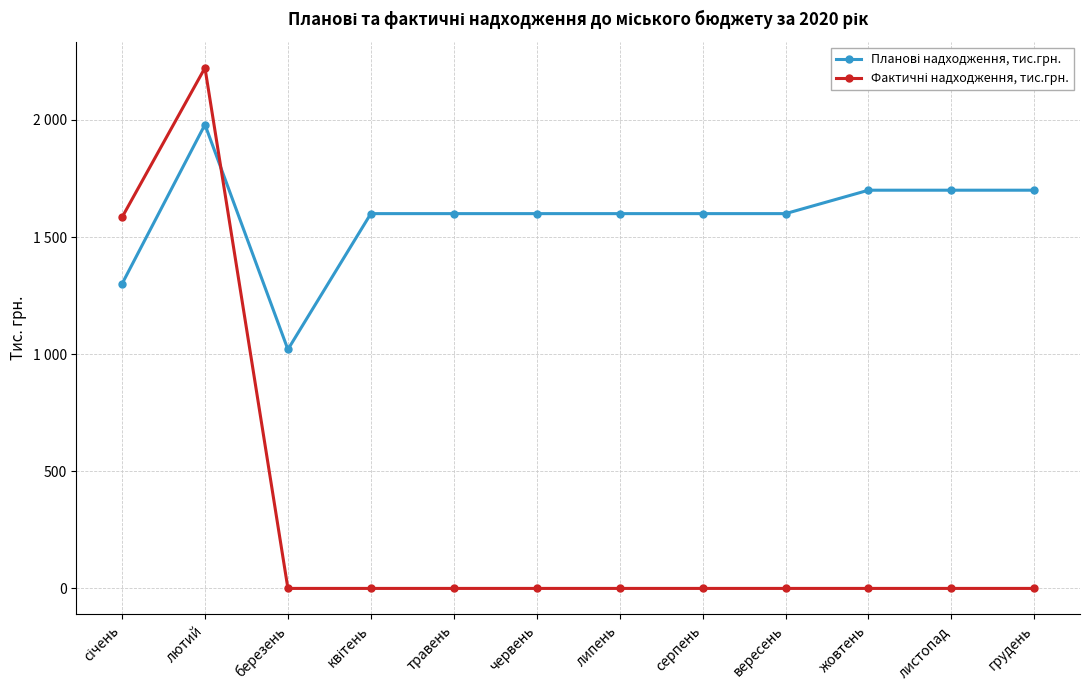

Is this an area chart (filled region under the line)?

No